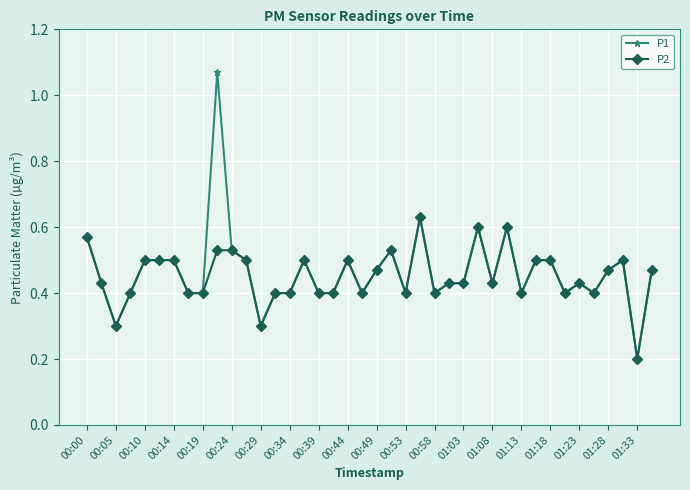

How many P2 values are between 0 and 1?

40